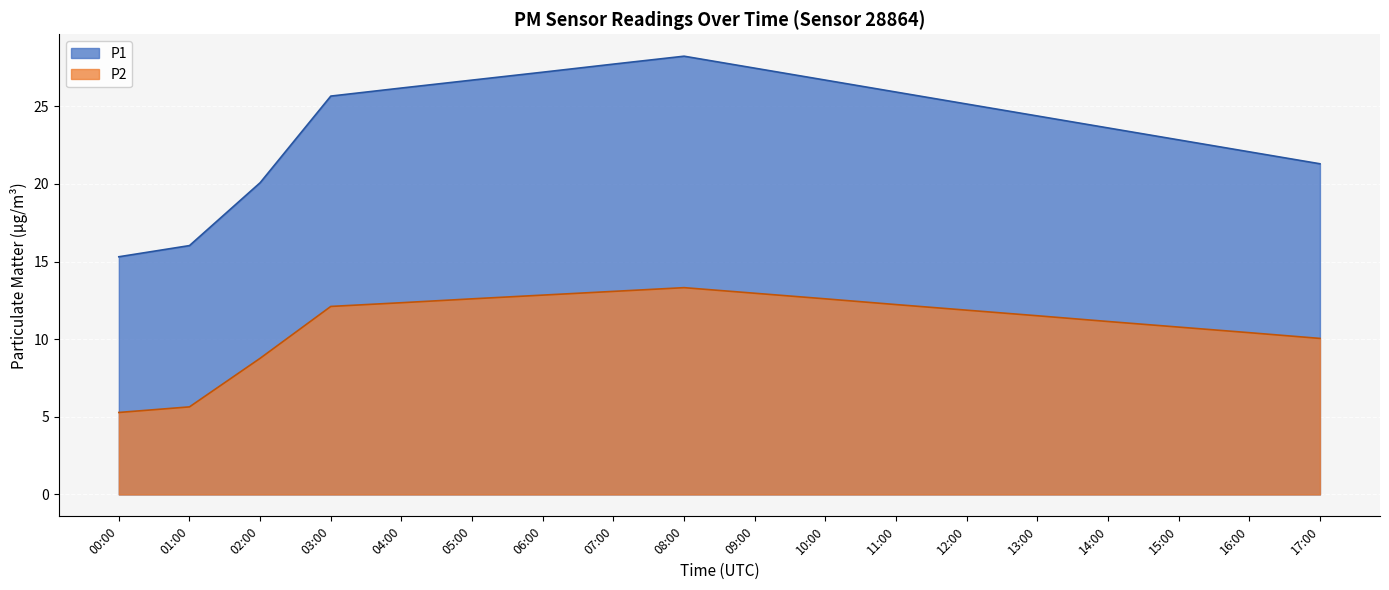

What is the sum of the P1 values at 11:00 and 05:00?

52.6